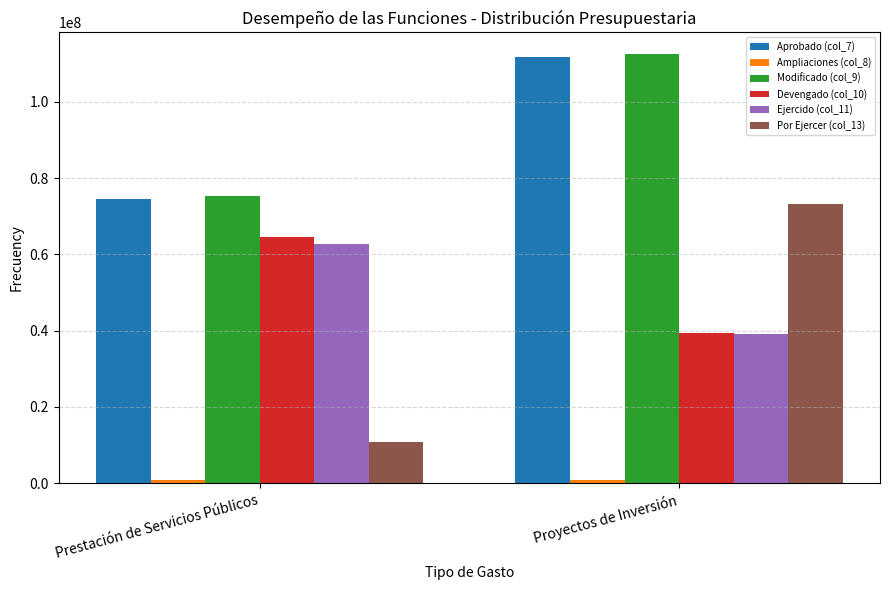

What is the greatest value displayed?

112606497.8